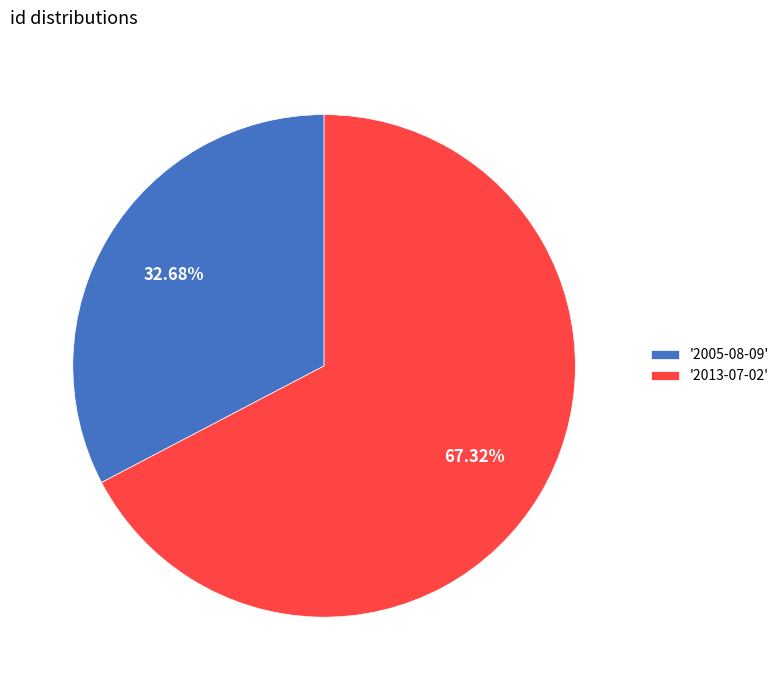

Count the number of slices in the pie.

2